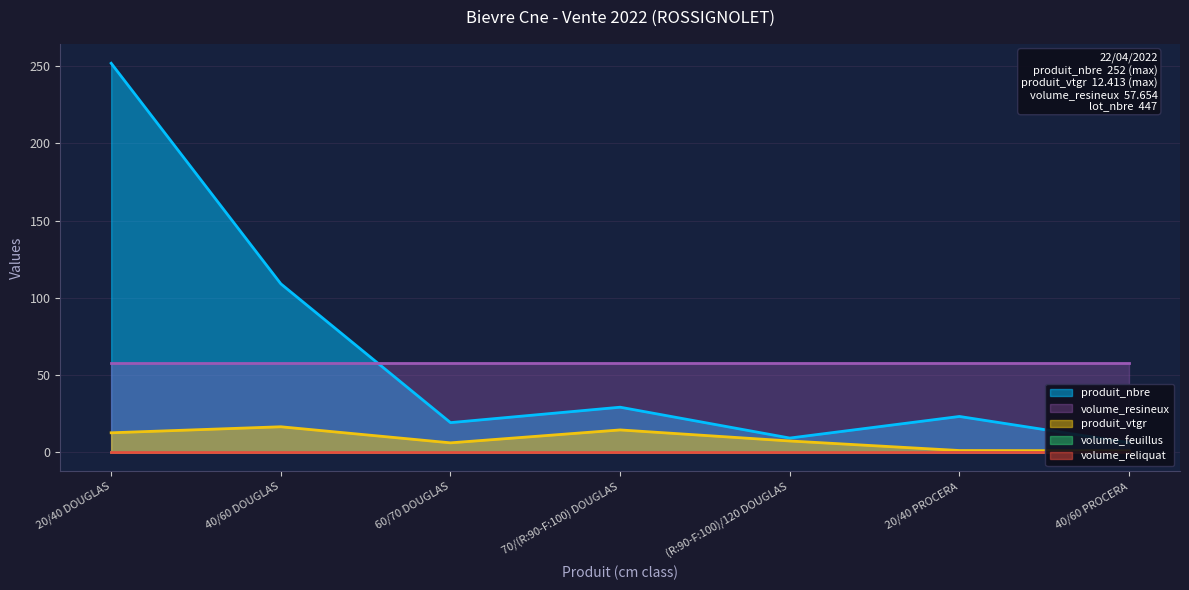

How many lines are shown in the chart?

5